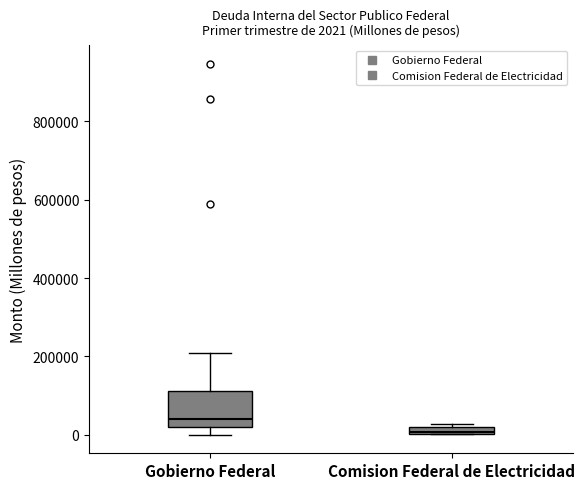

Comparing the boxes themselves (not the whiskers), which one is the tallest?

Gobierno Federal